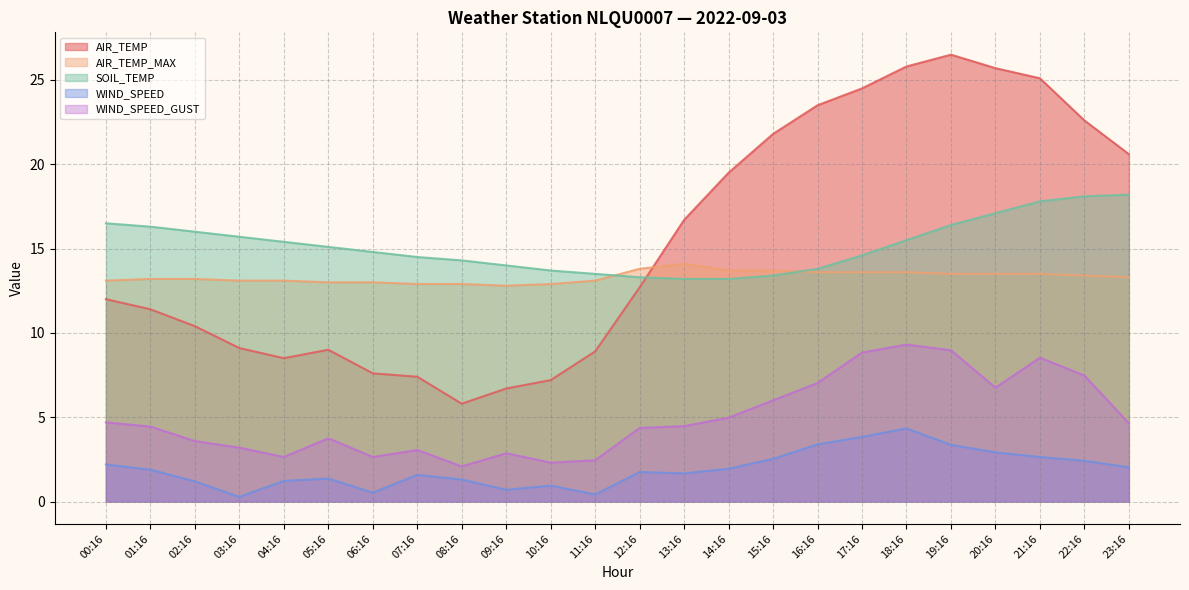

Which category has the highest value in the AIR_TEMP series?

19:16